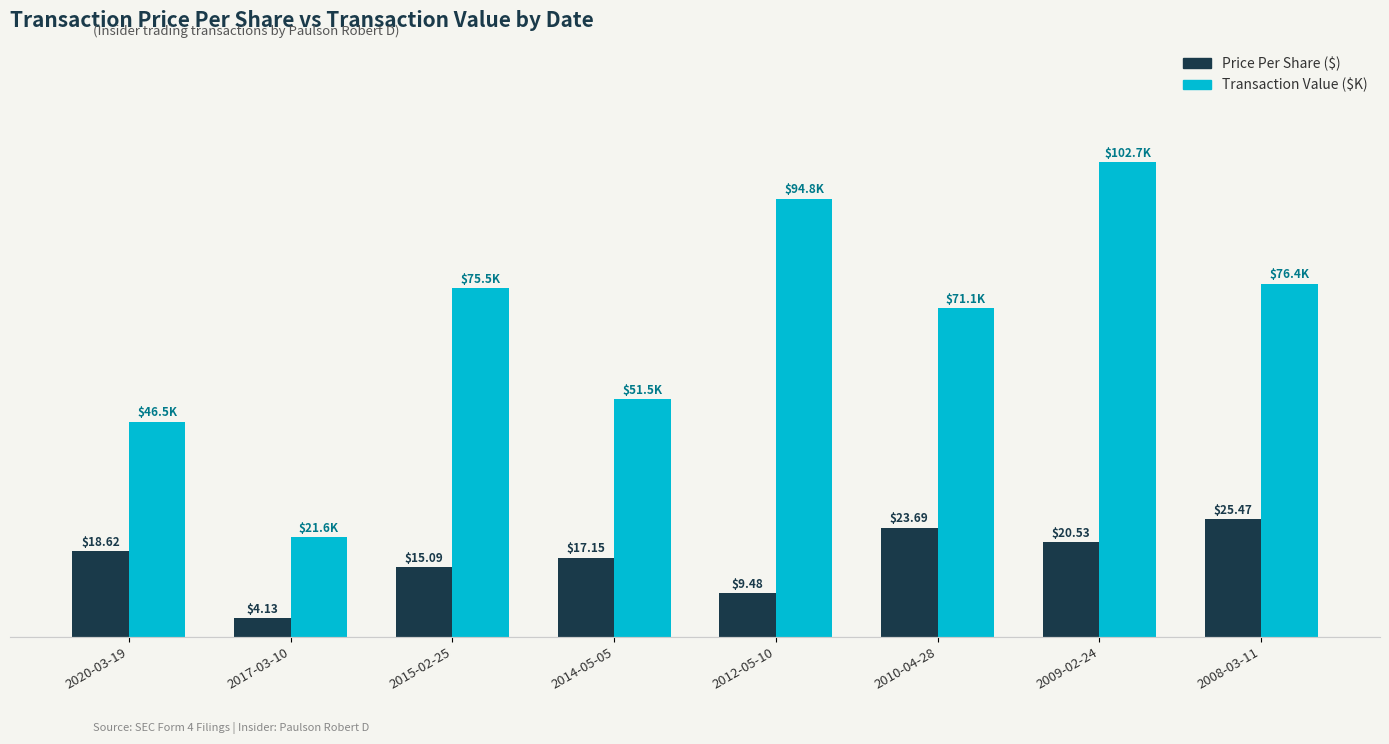

Which series has the largest total across all categories?

Transaction Value ($K)